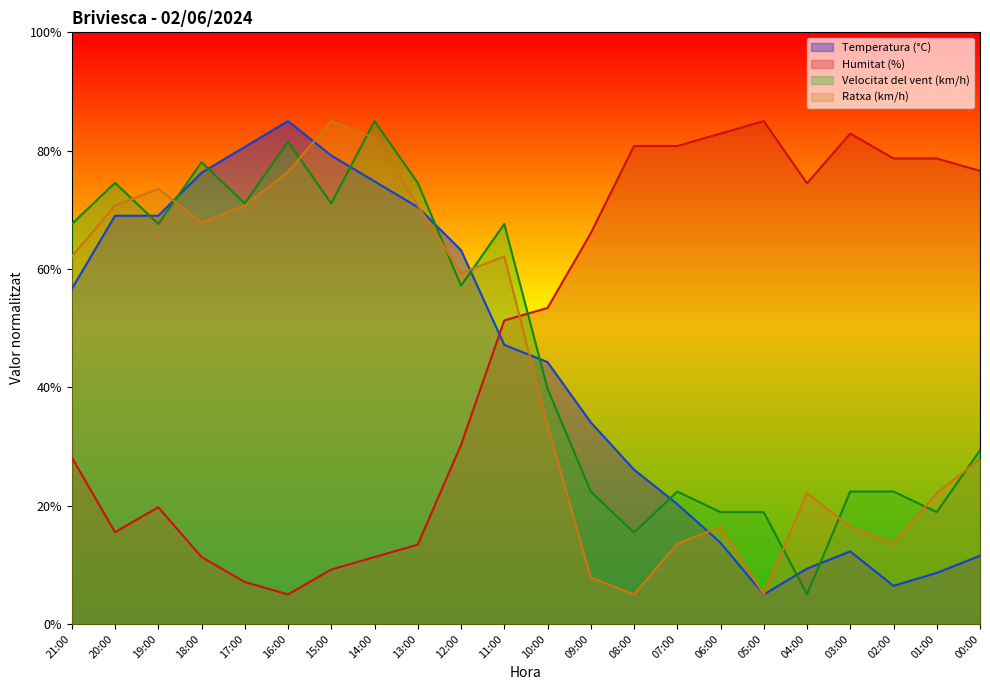

How many lines are shown in the chart?

4